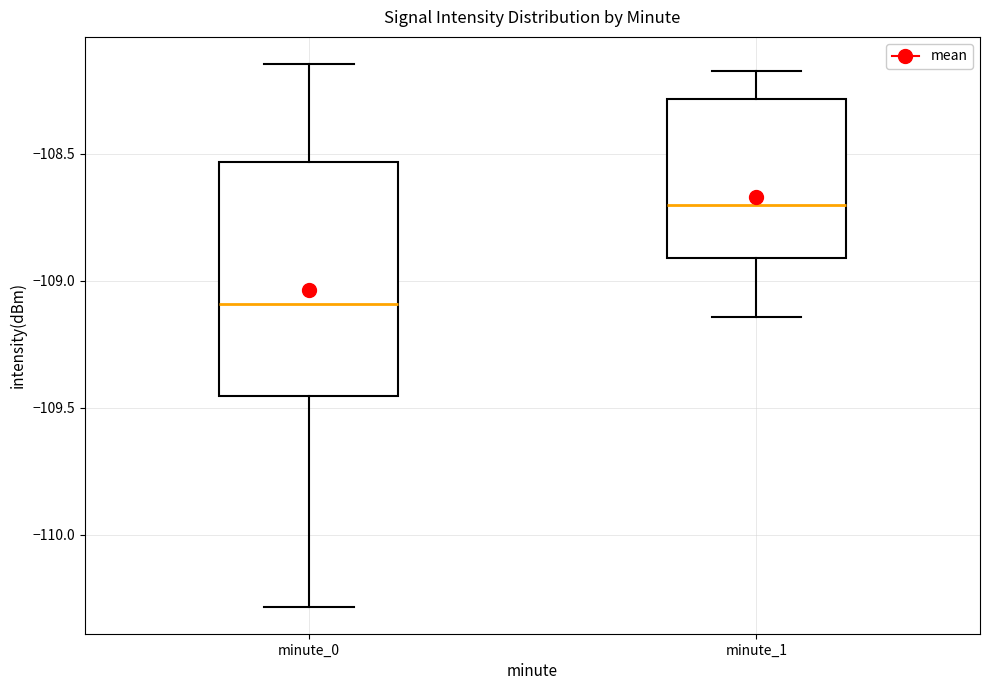

Where does the lower whisker of the box for minute_1 end on the y-axis? The values are not printed on the chart, so give them approximately, as read against the axis.

-109.15